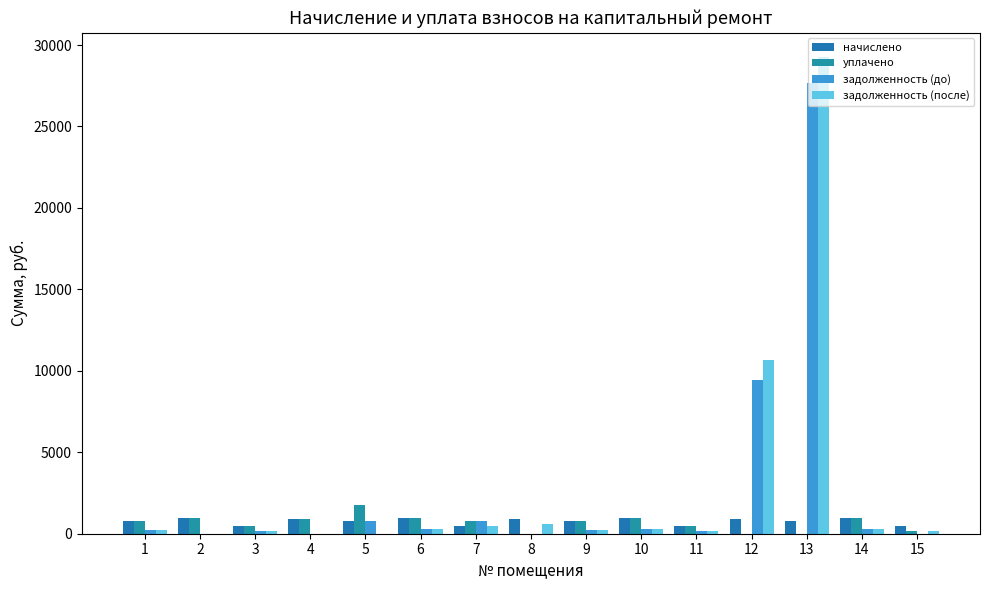

Which series has the widest spread of values?

задолженность (после)